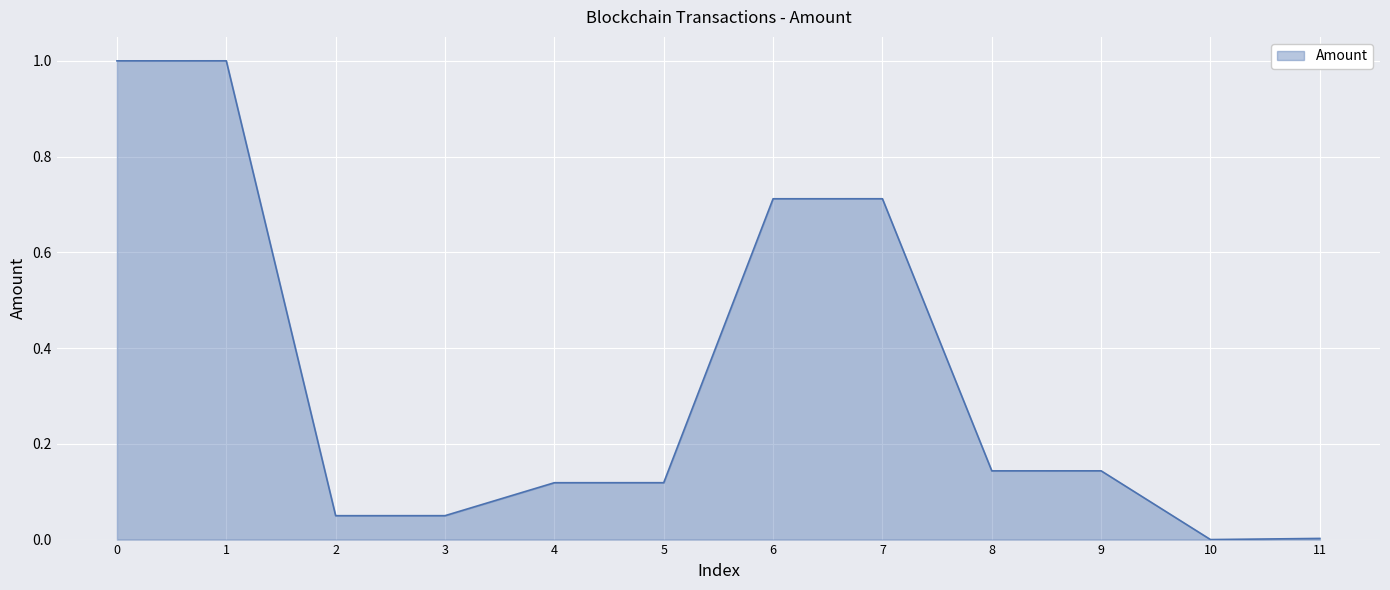

What is the change in value from 6 to 9?

-0.6